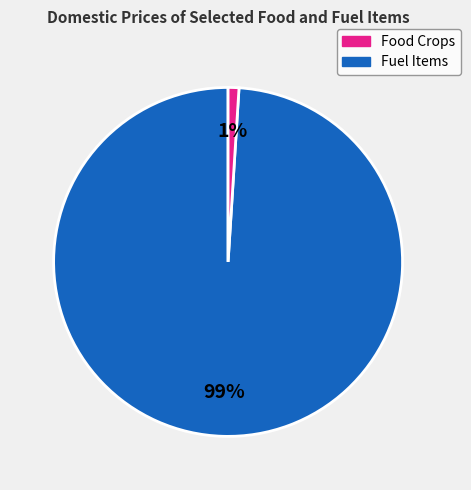

To the nearest percent, what is the average slice percentage?

50%